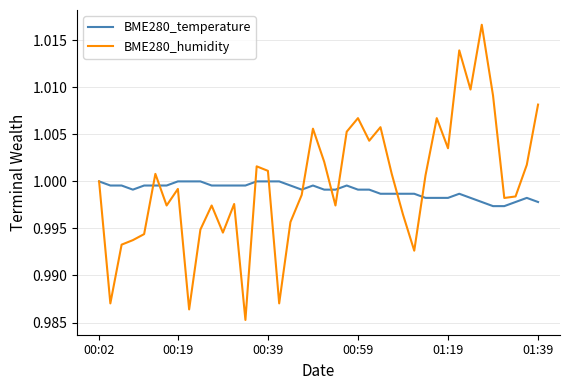

Which series has the largest range (max minus min)?

BME280_humidity